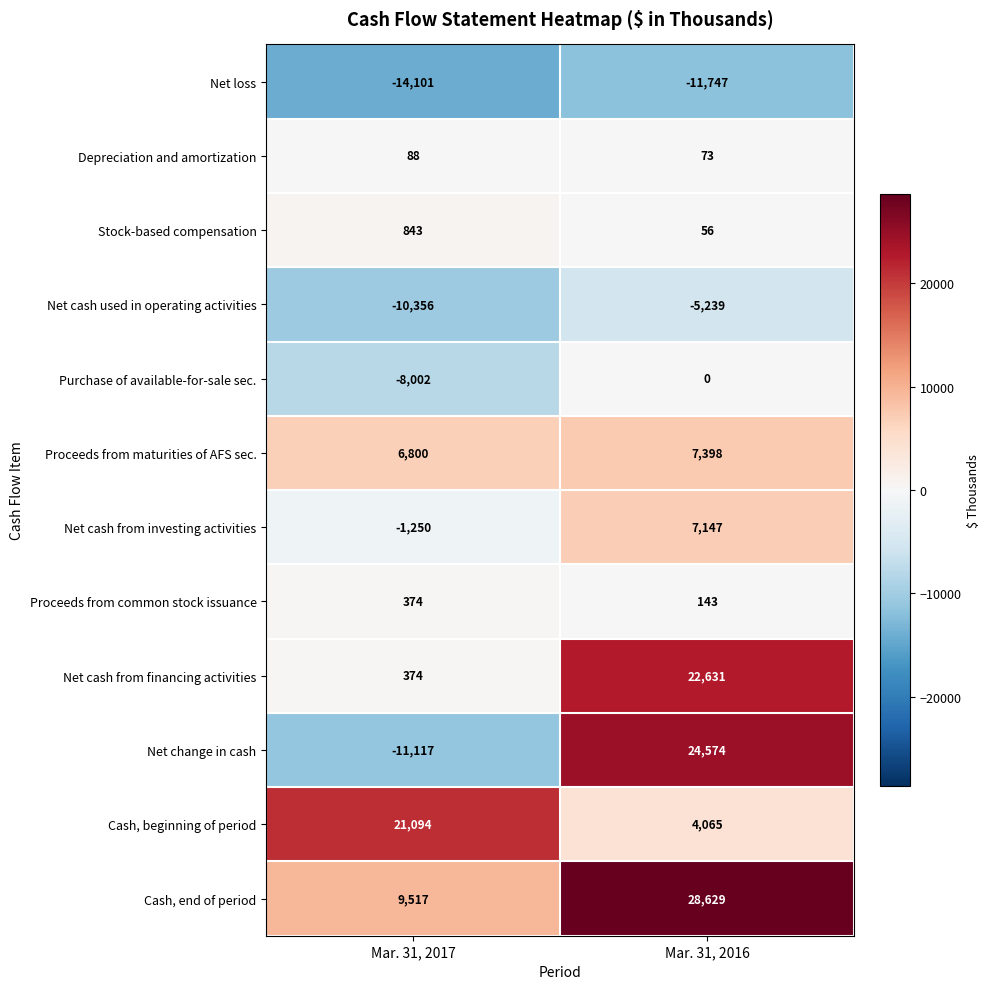

What is the minimum value shown in the chart?

-14101